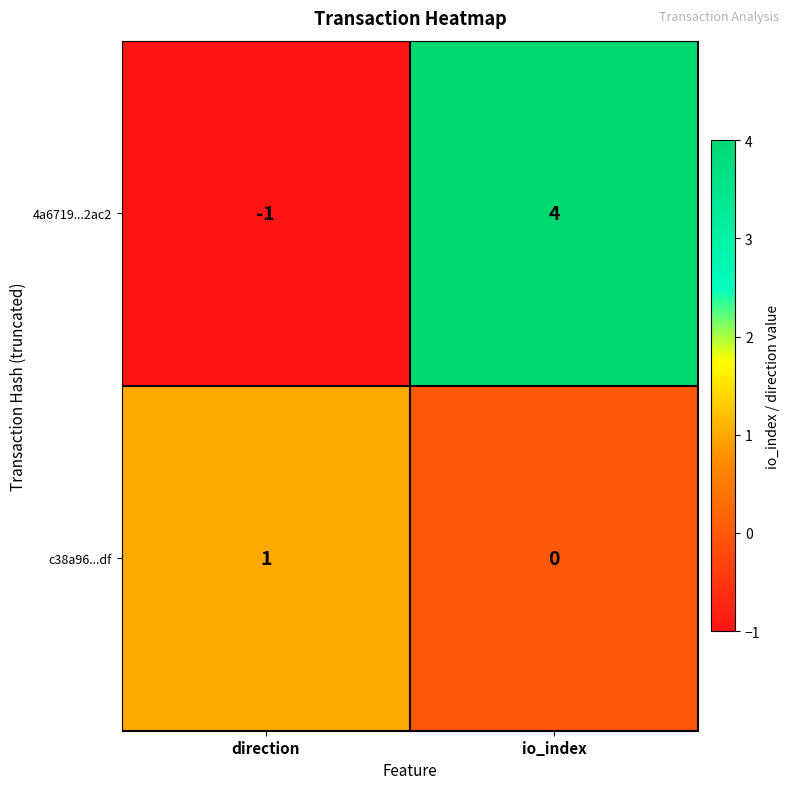

What value does the 4a6719...2ac2 series have at io_index?

4